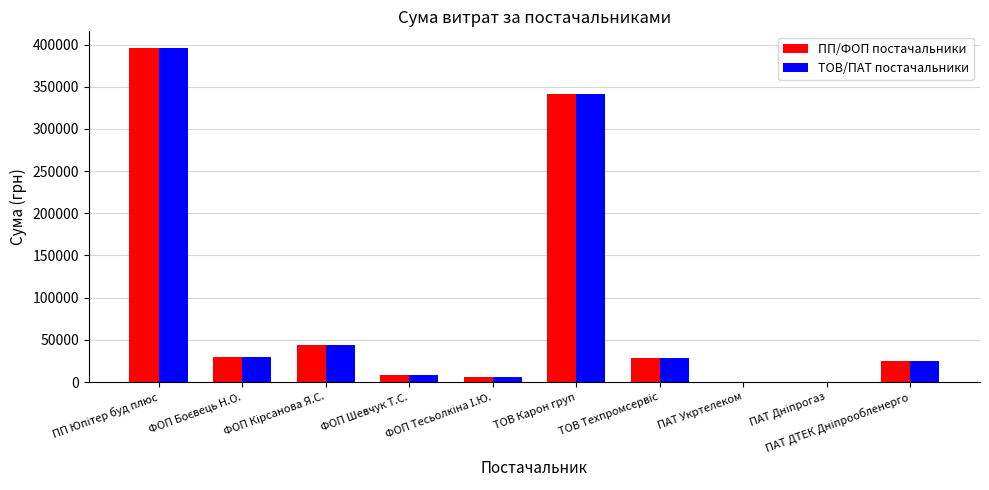

What is the maximum value shown in the chart?

395877.6